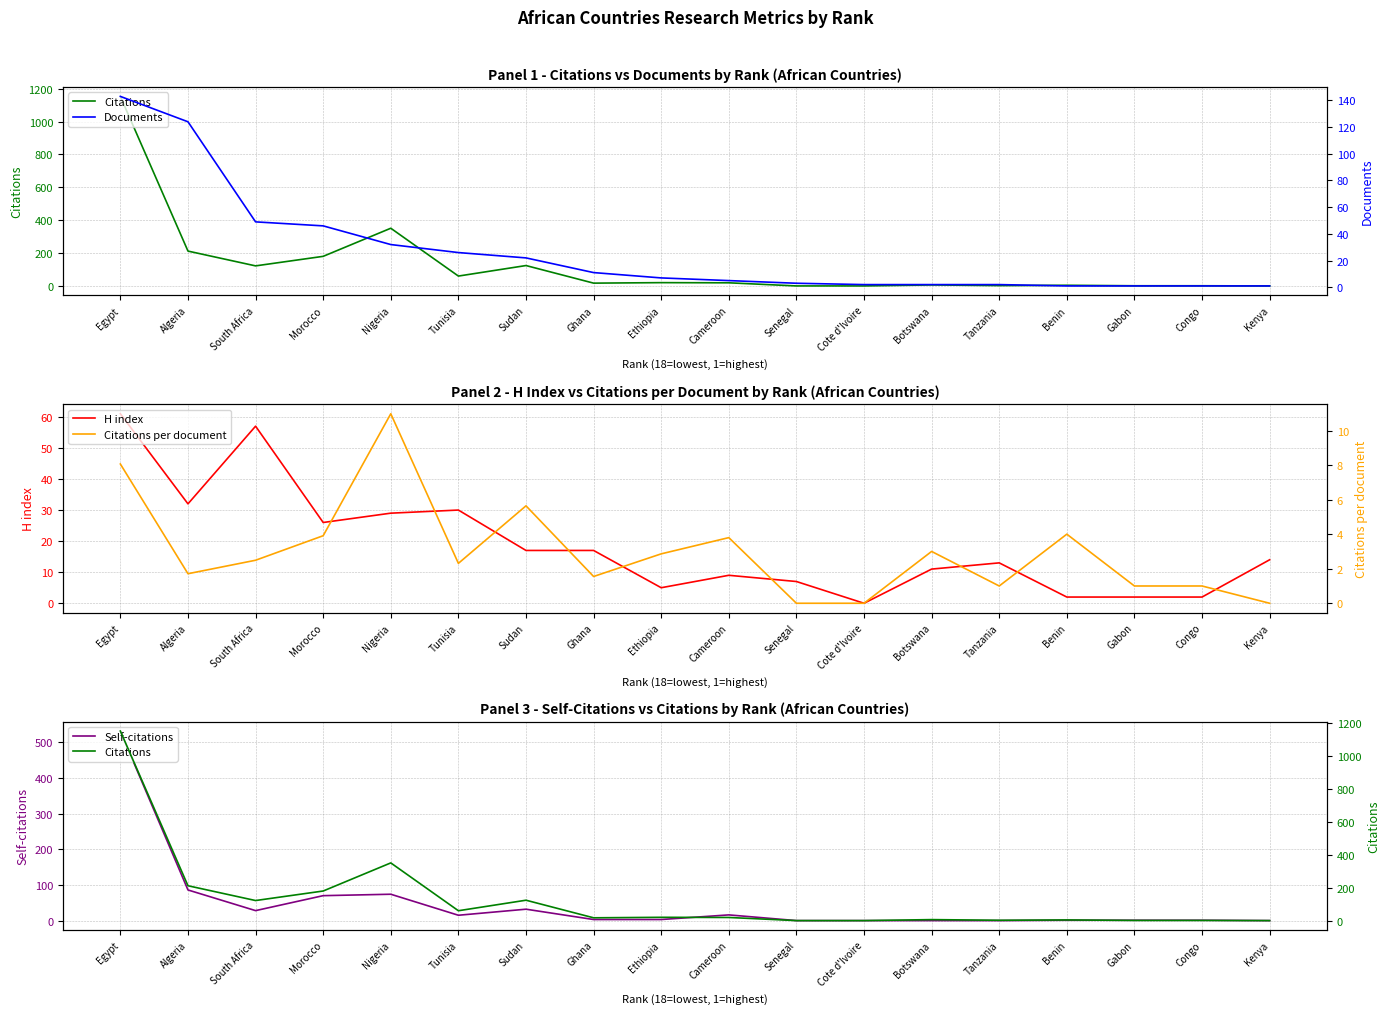

How many lines are shown in the chart?

5